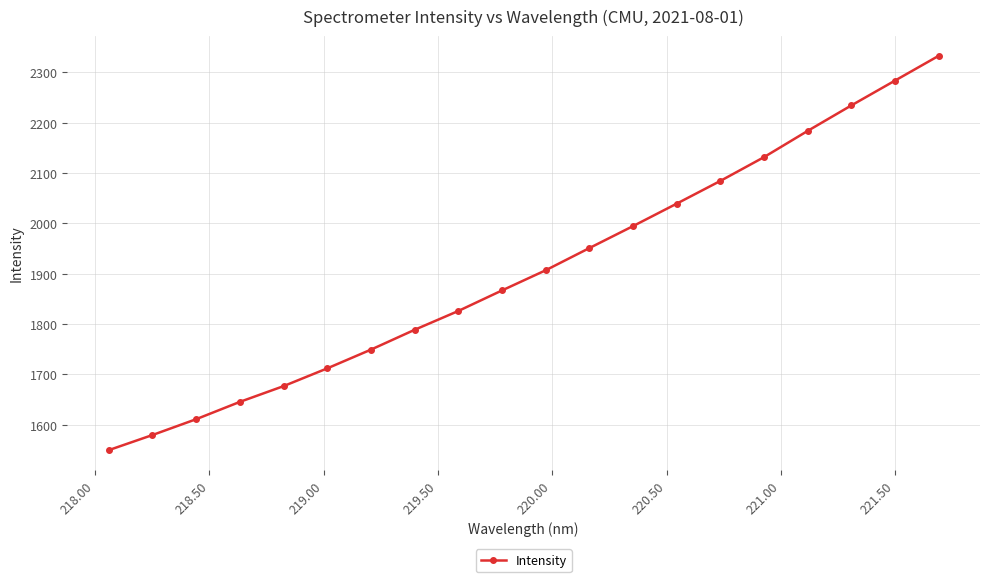

True or false: there are more than 1 points higher than both neighbors.

False